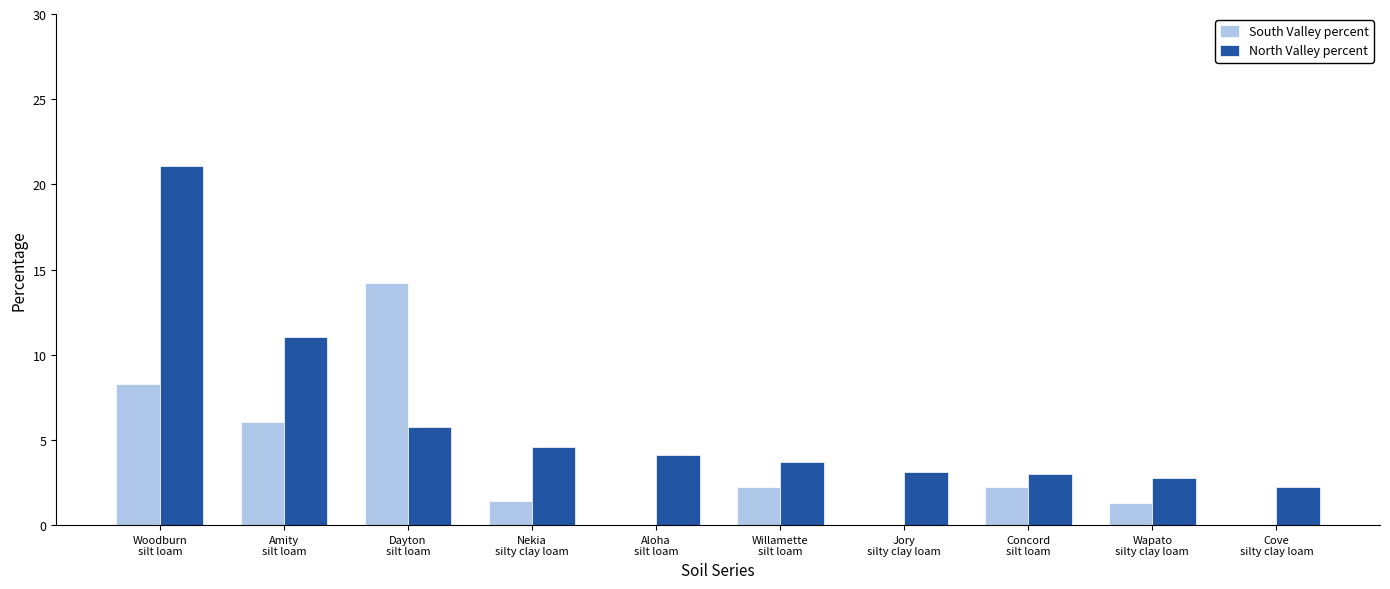

What is the maximum value for North Valley percent?

21.1